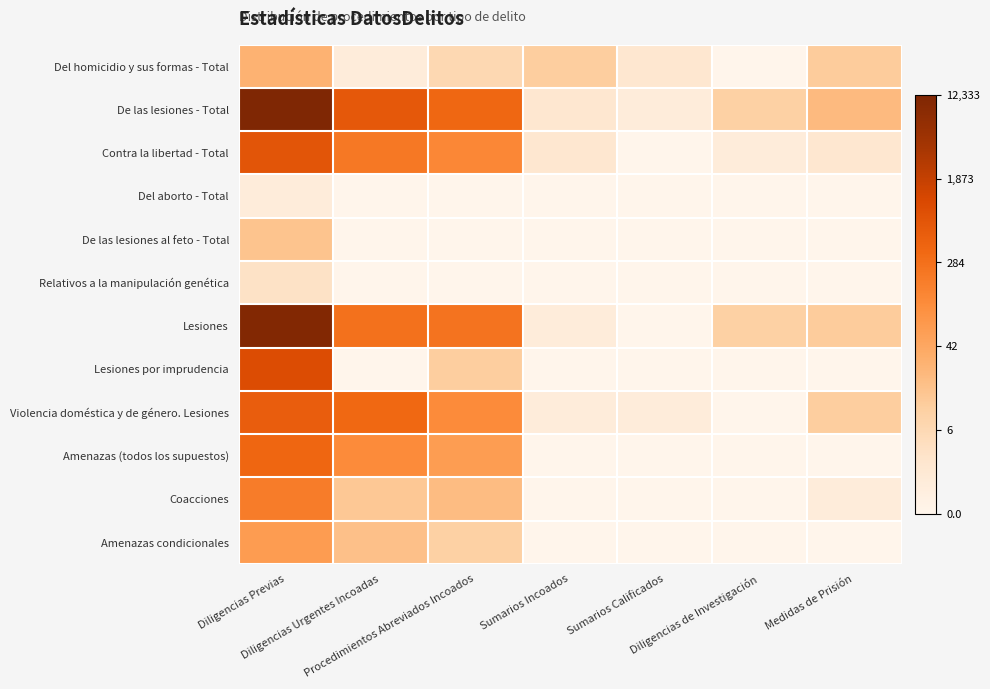

Between Diligencias Urgentes Incoadas and Sumarios Incoados, which series saw the biggest shift?

De las lesiones - Total